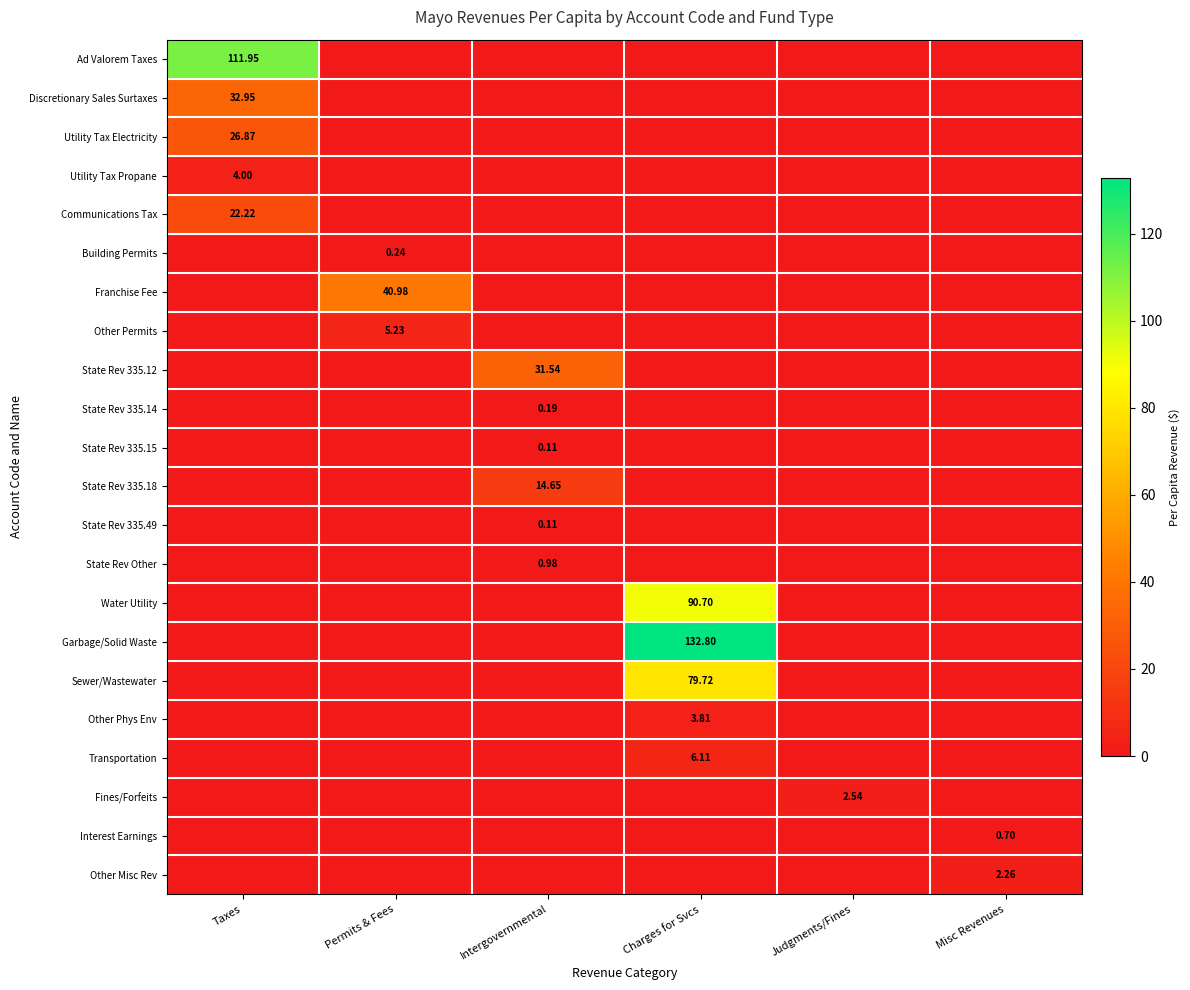

Which category has the lowest value in the State Rev 335.15 series?

Taxes